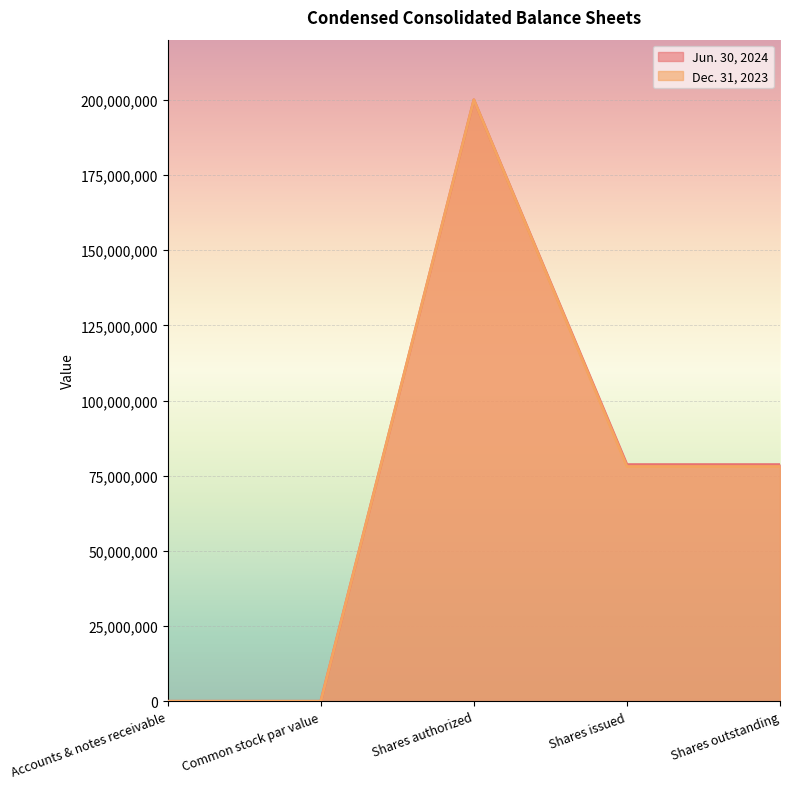

What is the difference between the second highest and minimum values in the Jun. 30, 2024 series?

78702117